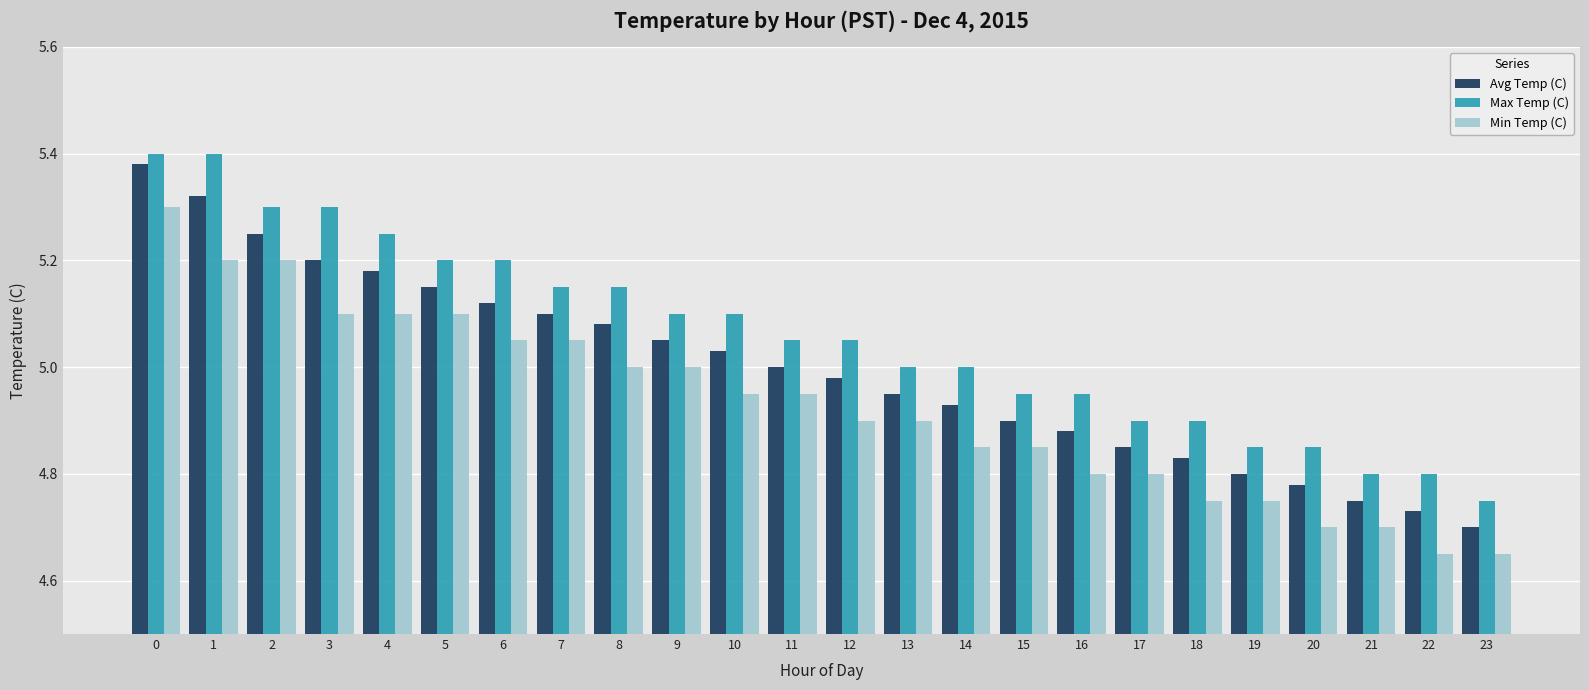

Rank the categories by Avg Temp (C) value from lowest to highest.

23, 22, 21, 20, 19, 18, 17, 16, 15, 14, 13, 12, 11, 10, 9, 8, 7, 6, 5, 4, 3, 2, 1, 0